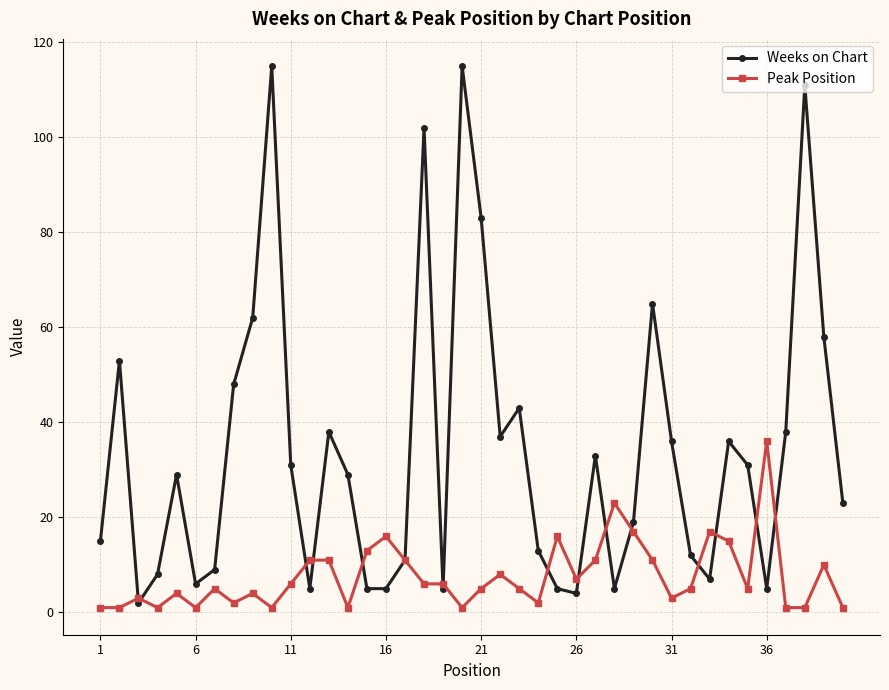

At how many categories does at least one series exceed 56?

8